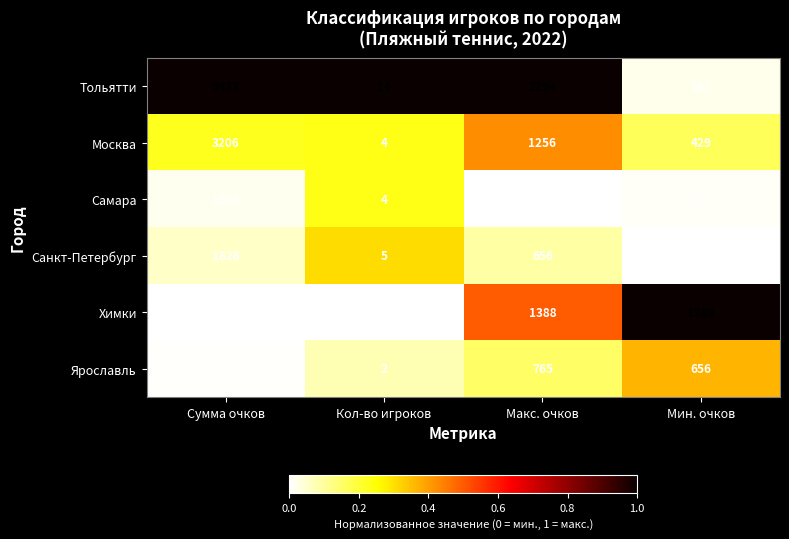

How many distinct data groups are displayed?

6